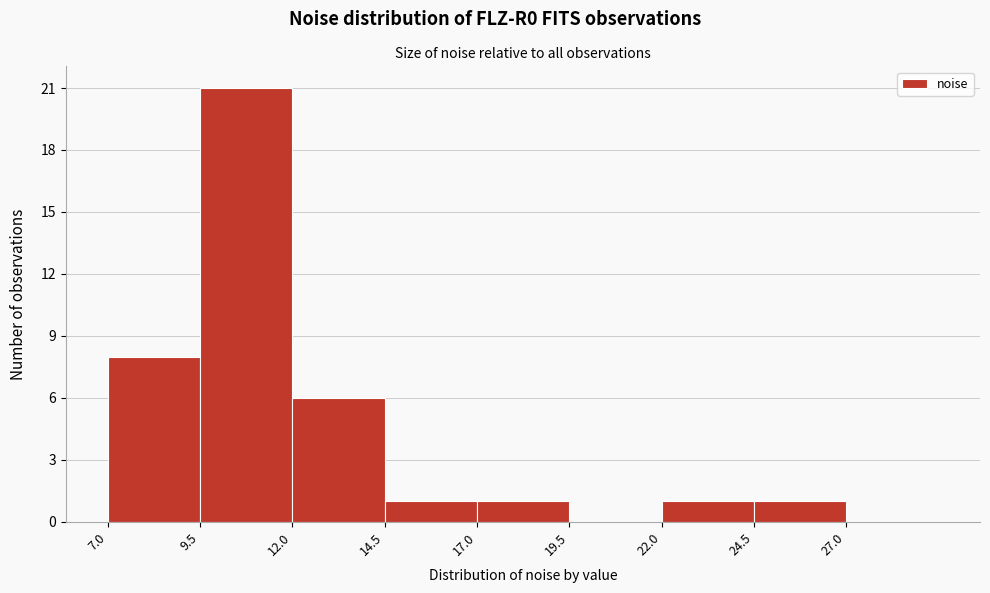

How tall is the bar that spans 24.5 to 27.0 on the x-axis? The values are not printed on the chart, so give them approximately, as read against the axis.

1